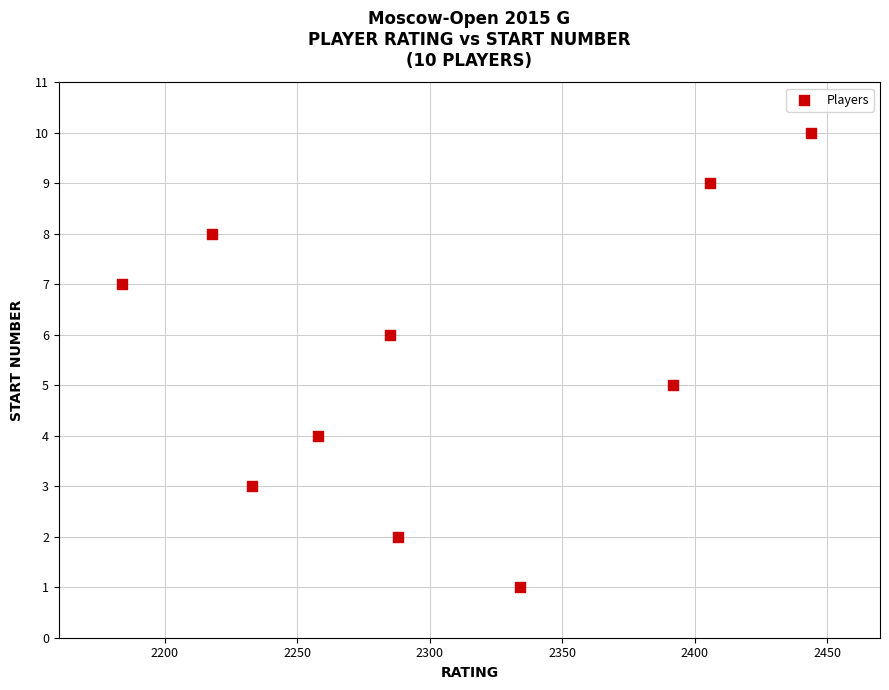

What is the average Y value?

6